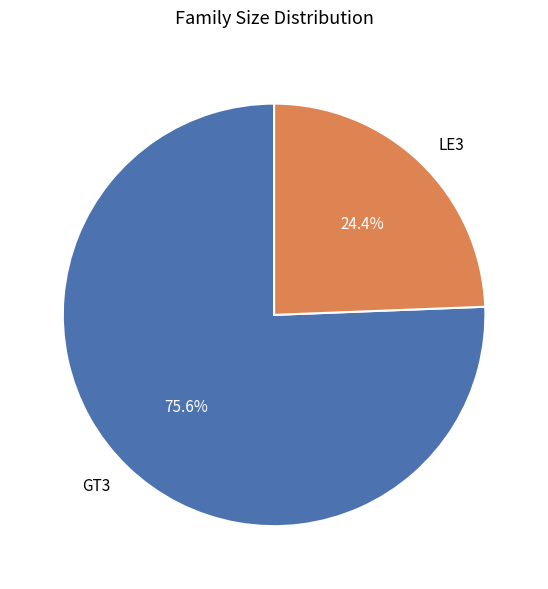

What is the largest slice in the pie chart?

GT3